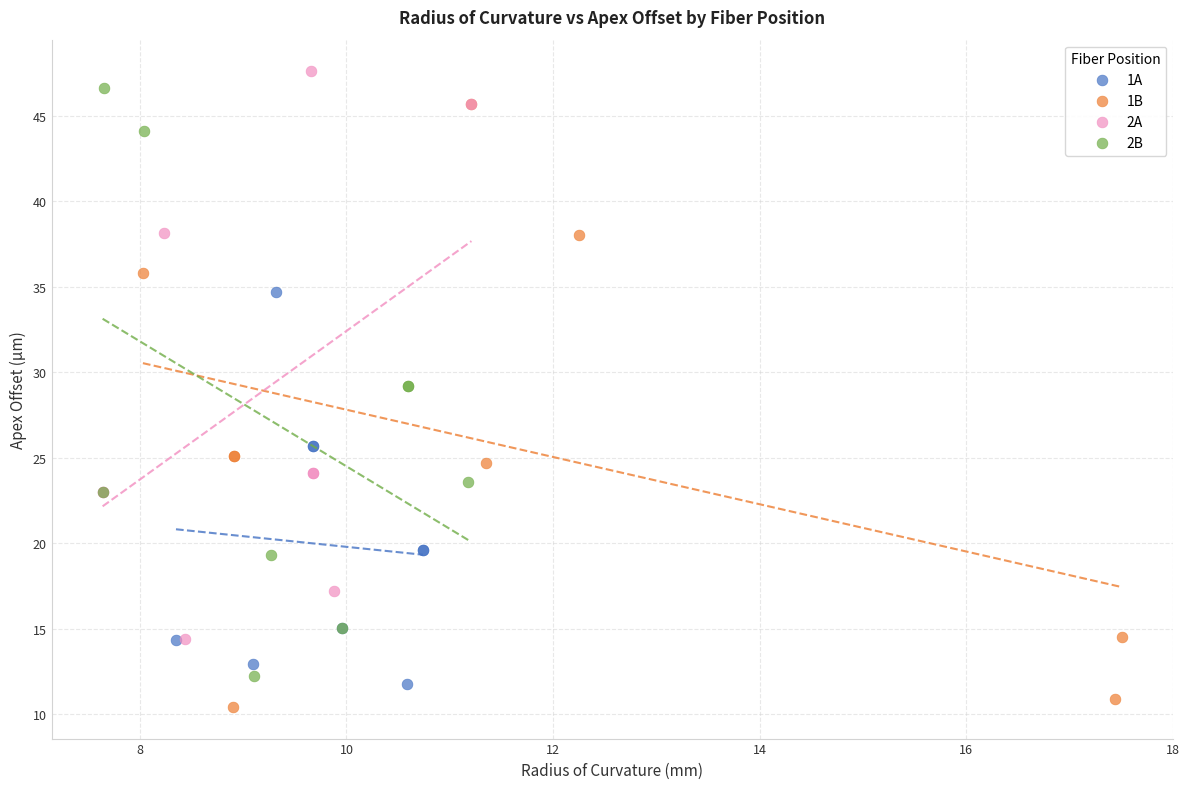

Which series reaches the maximum Y coordinate?

2A